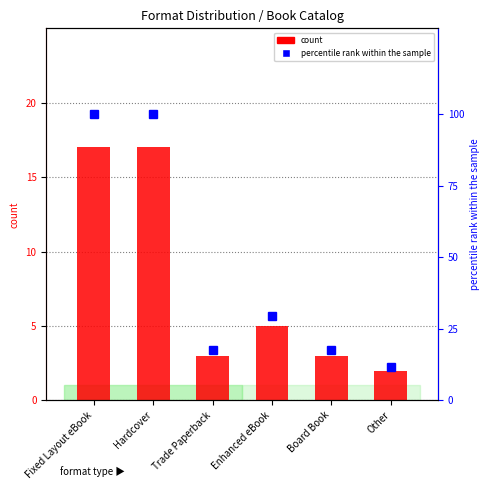

What is the maximum value shown in the chart?

17